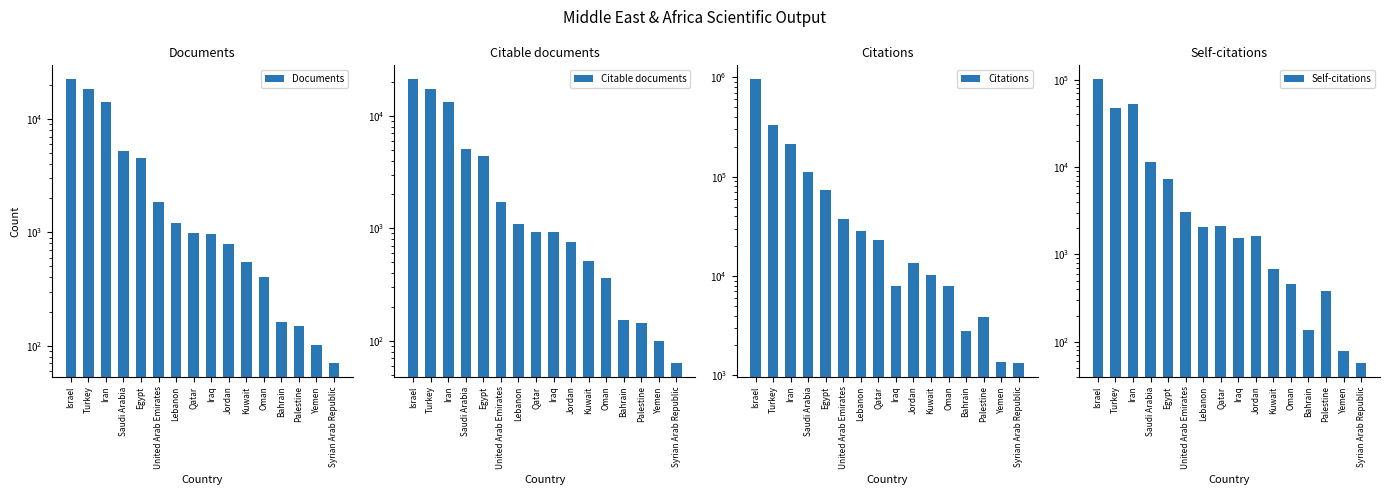

Read the Self-citations value at Jordan, to the nearest 50.

1650